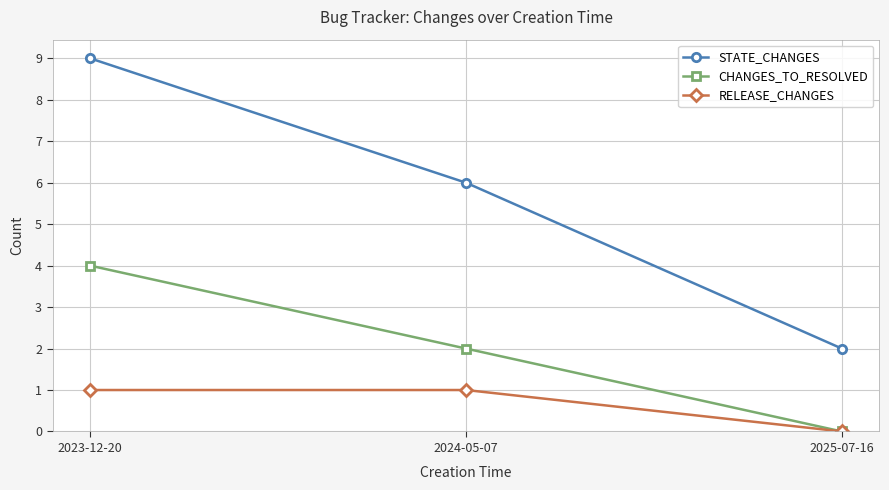

What is the highest value of the CHANGES_TO_RESOLVED series?

4